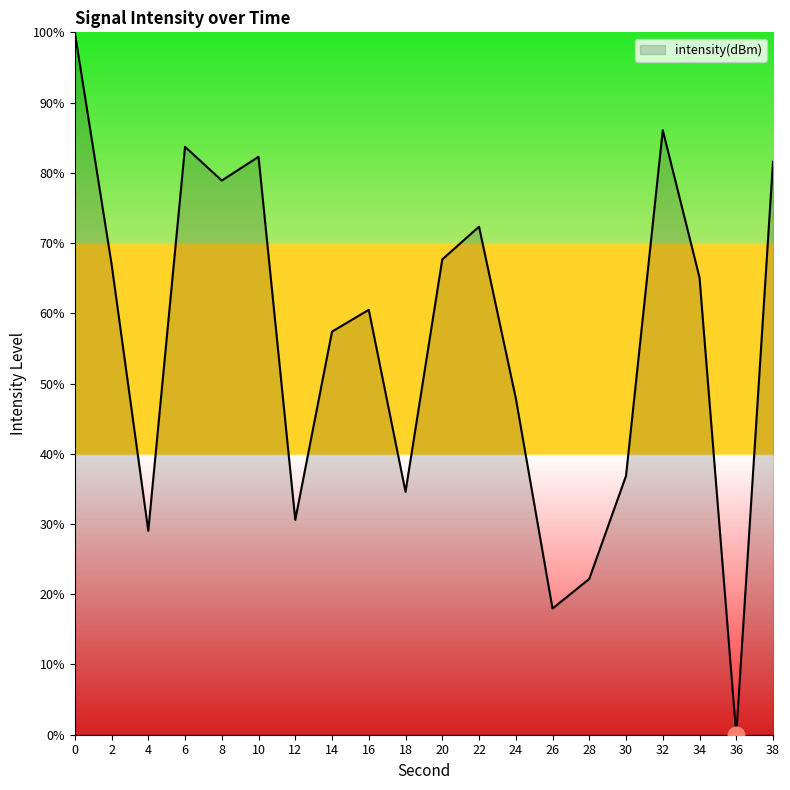

Does the chart display data point markers on the line(s)?

No